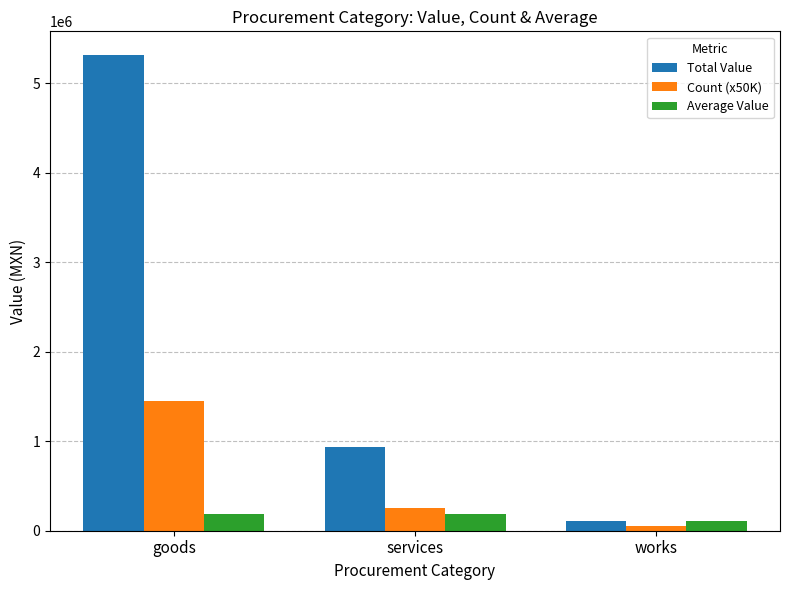

What is the label of the 1st bar from the left?

goods